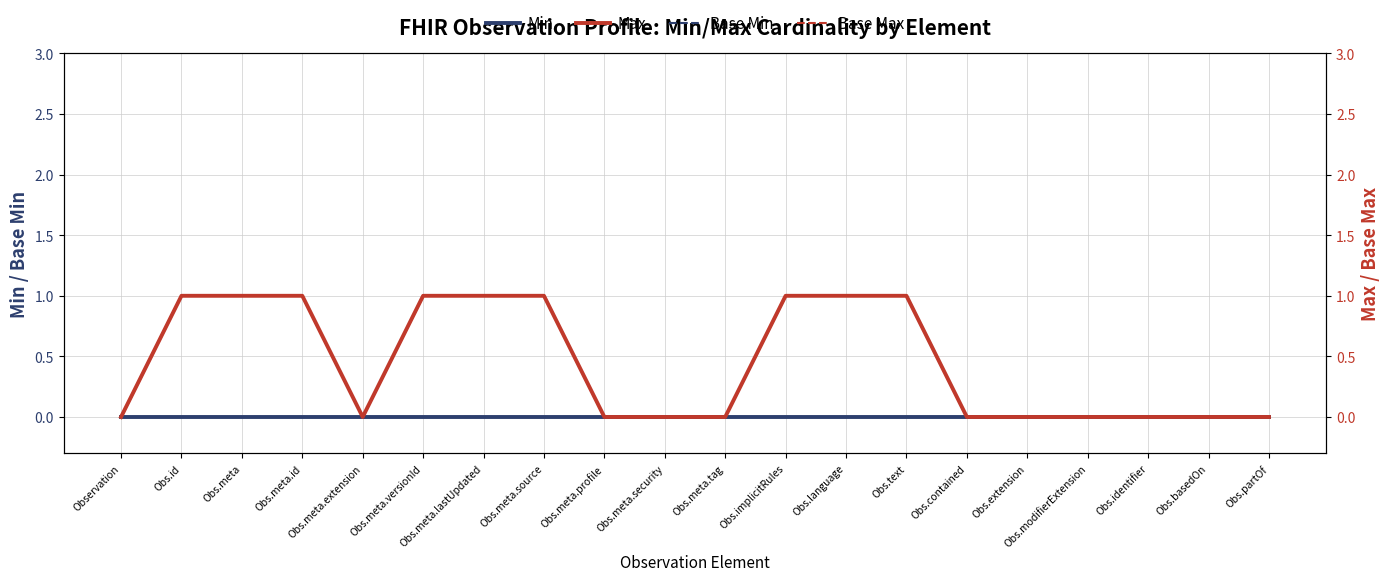

How many distinct data groups are displayed?

4